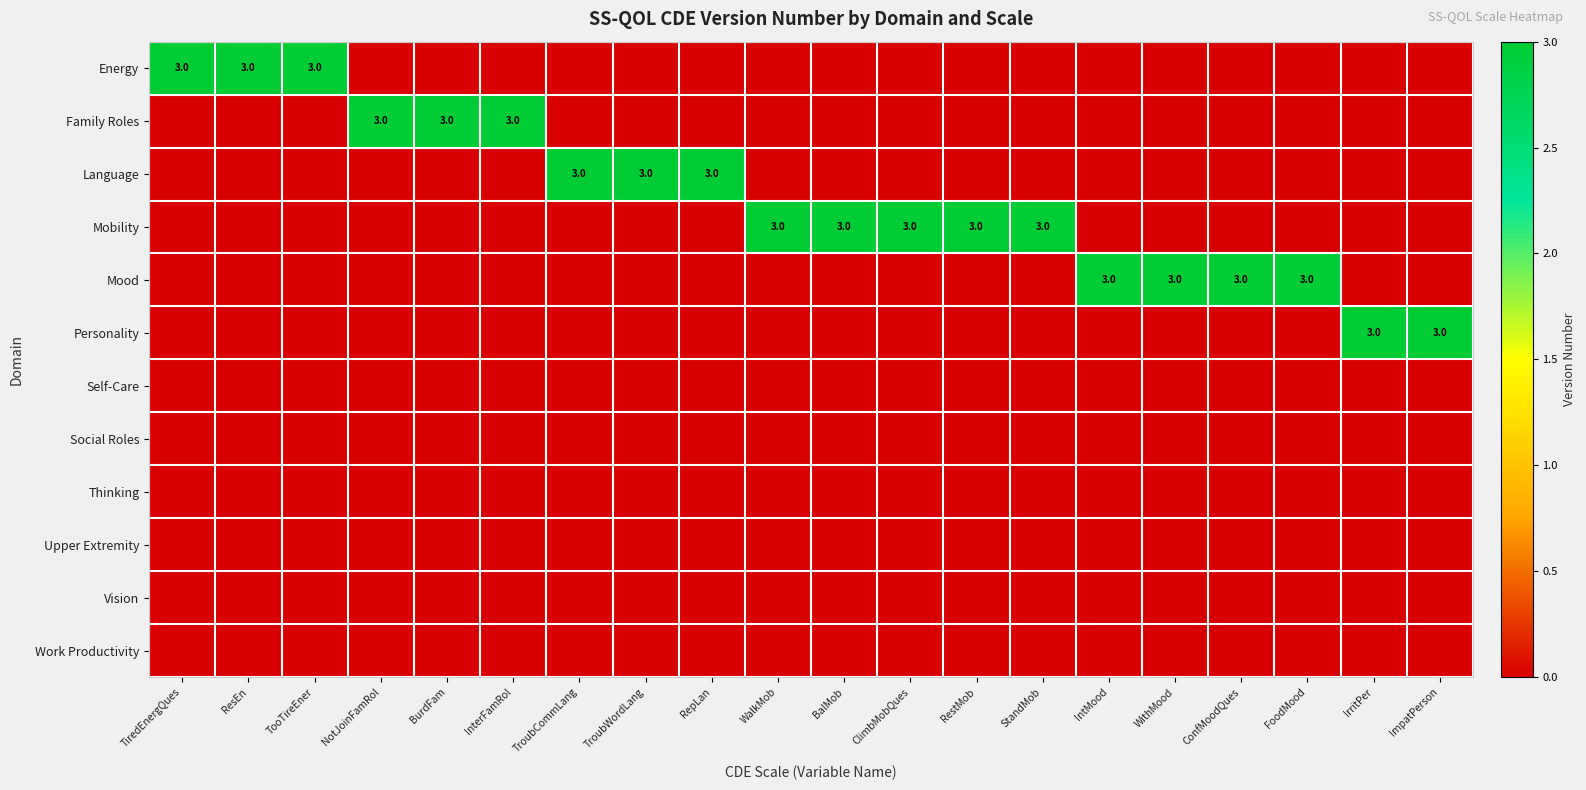

At which category does the chart reach its minimum across all series?

NotJoinFamRol